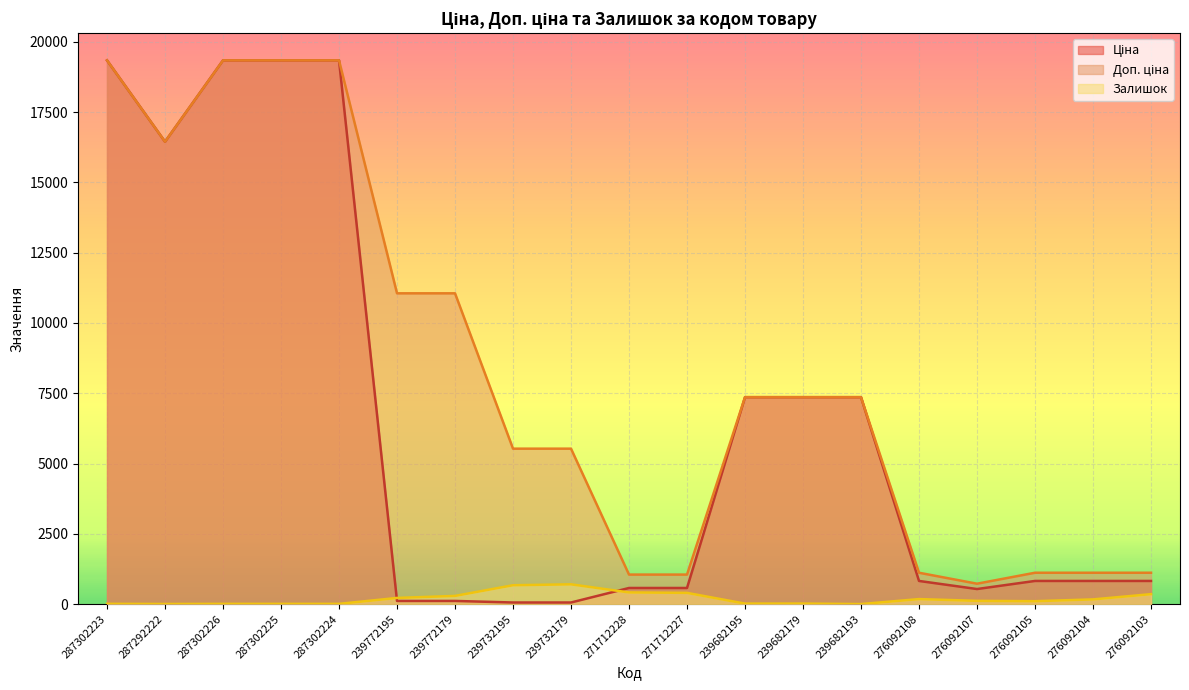

How many lines are shown in the chart?

3